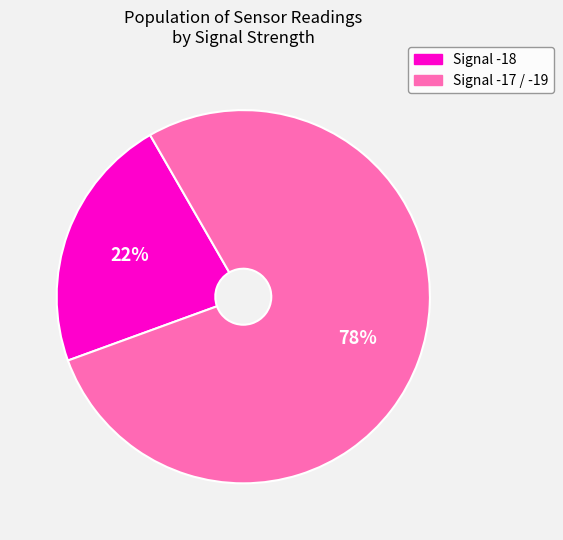

Does any single category account for the majority?

Yes